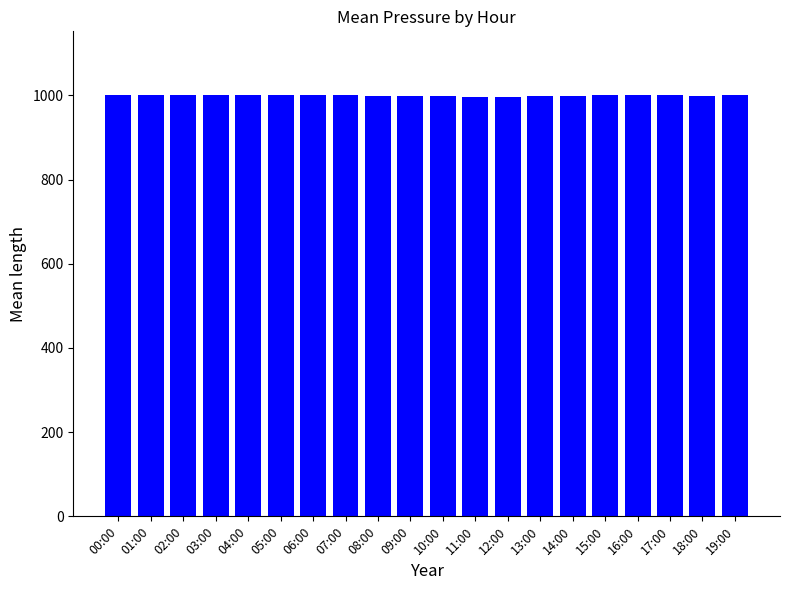

What is the label of the 16th bar from the right?

04:00